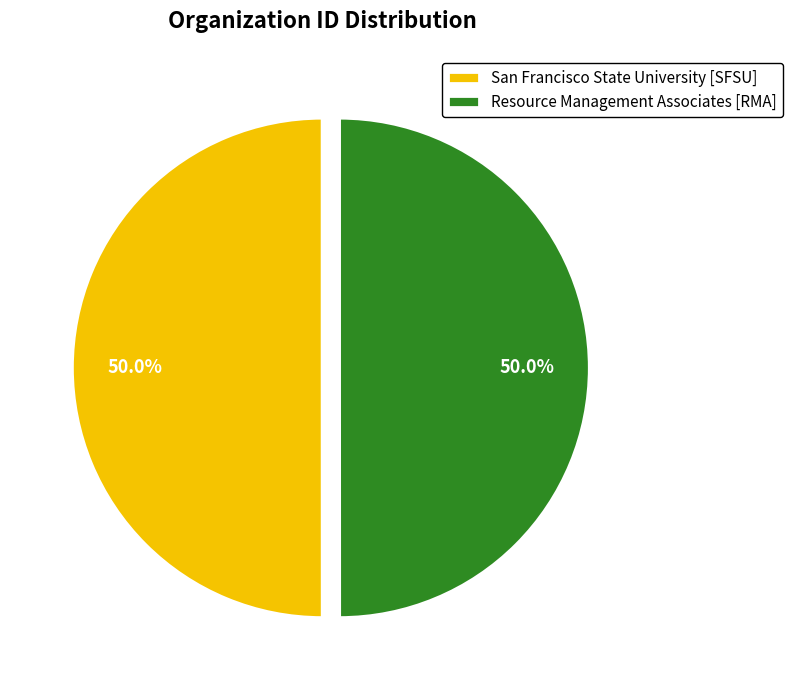

To the nearest percent, what is the combined percentage of San Francisco State University [SFSU] and Resource Management Associates [RMA]?

100%